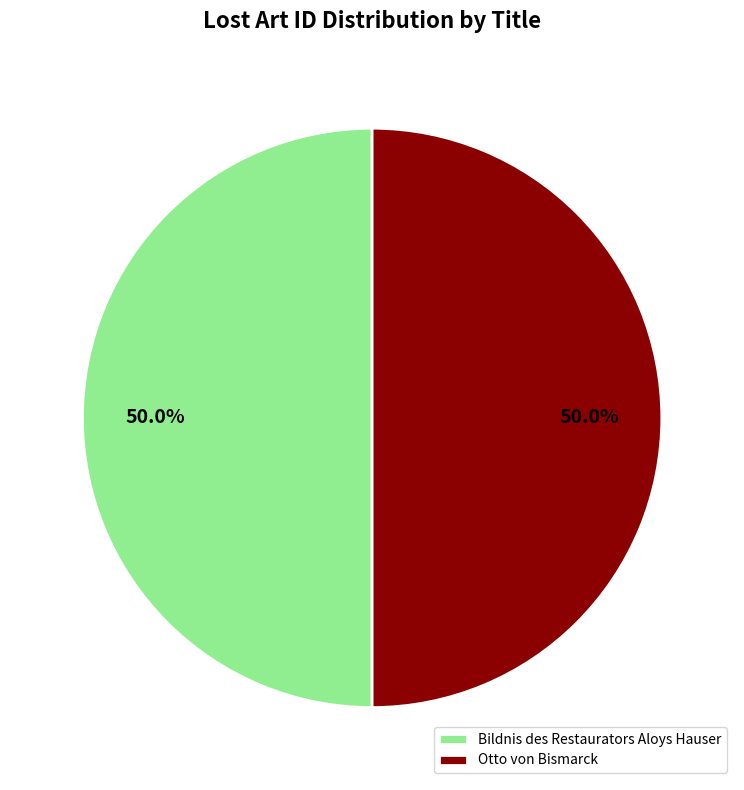

The Bildnis des Restaurators Aloys Hauser slice represents 50% of the pie. True or false?

True